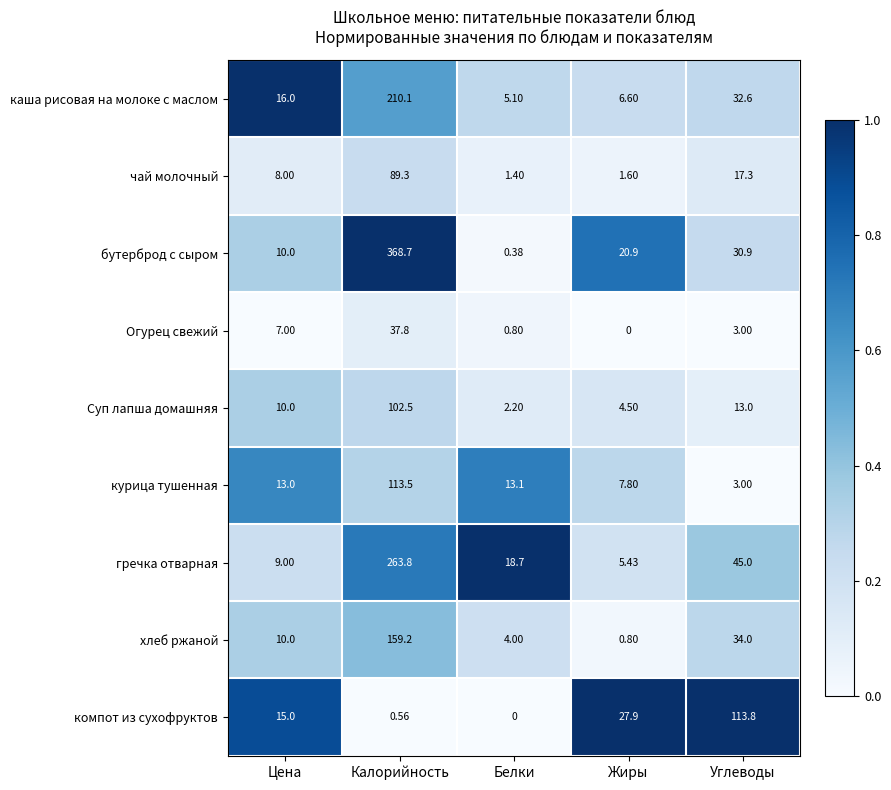

What is the total value across all series at Калорийность?

1345.5